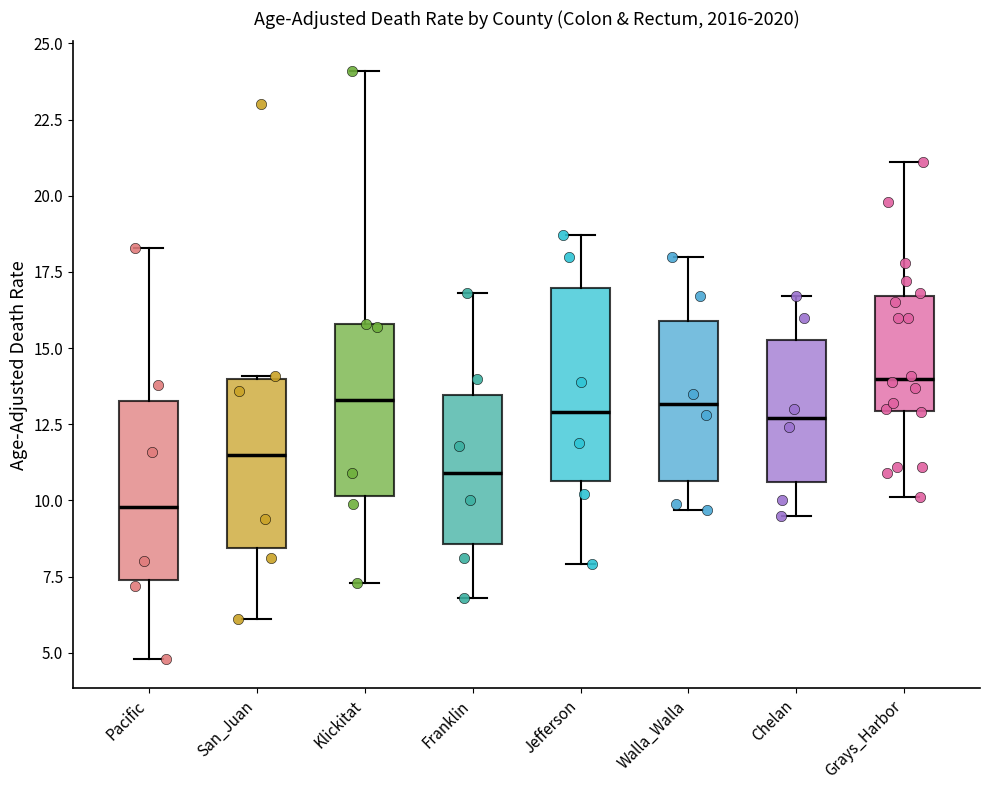

Which box is the tallest, from its lower edge to its upper edge?

Jefferson